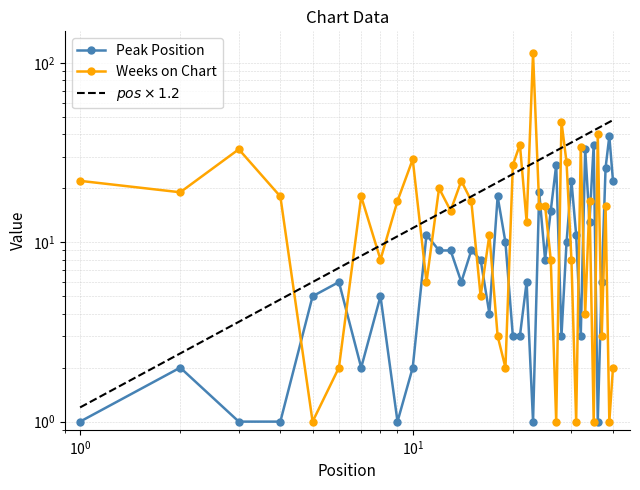

How many series are shown in this chart?

2